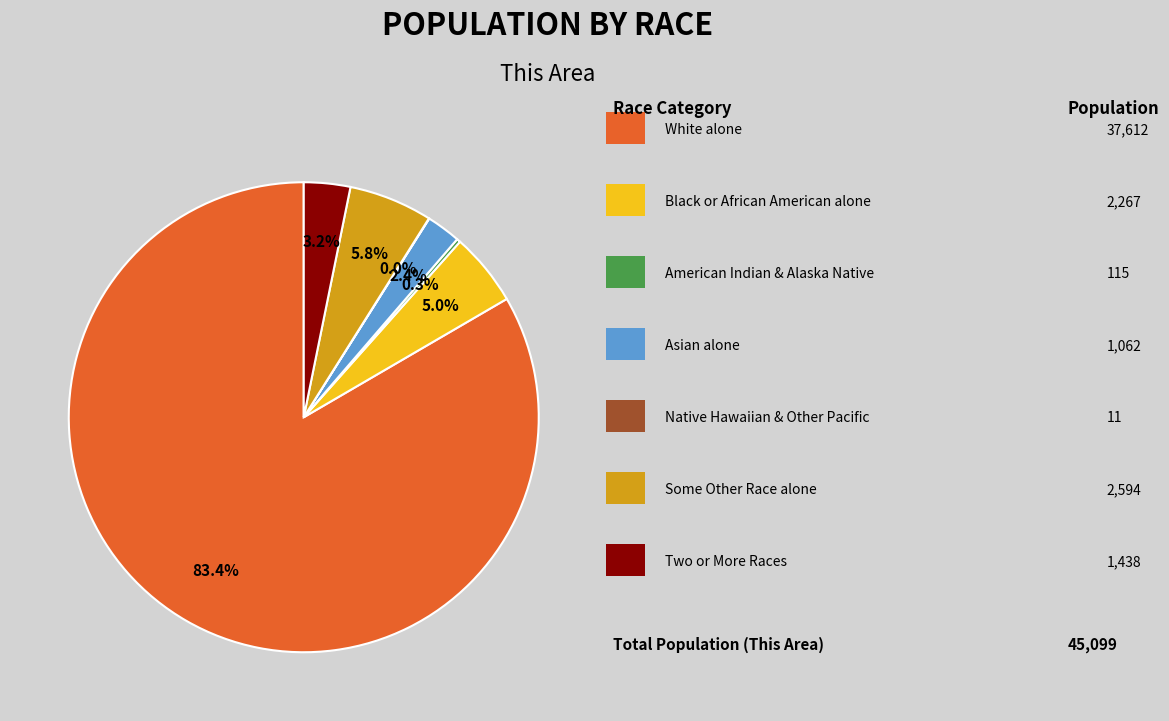

Does any single category account for the majority?

Yes